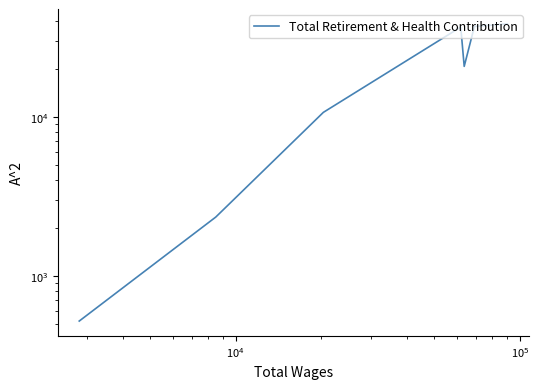

The chart shows a value of 6719 at $\mathdefault{10^{4}}$. True or false?

False